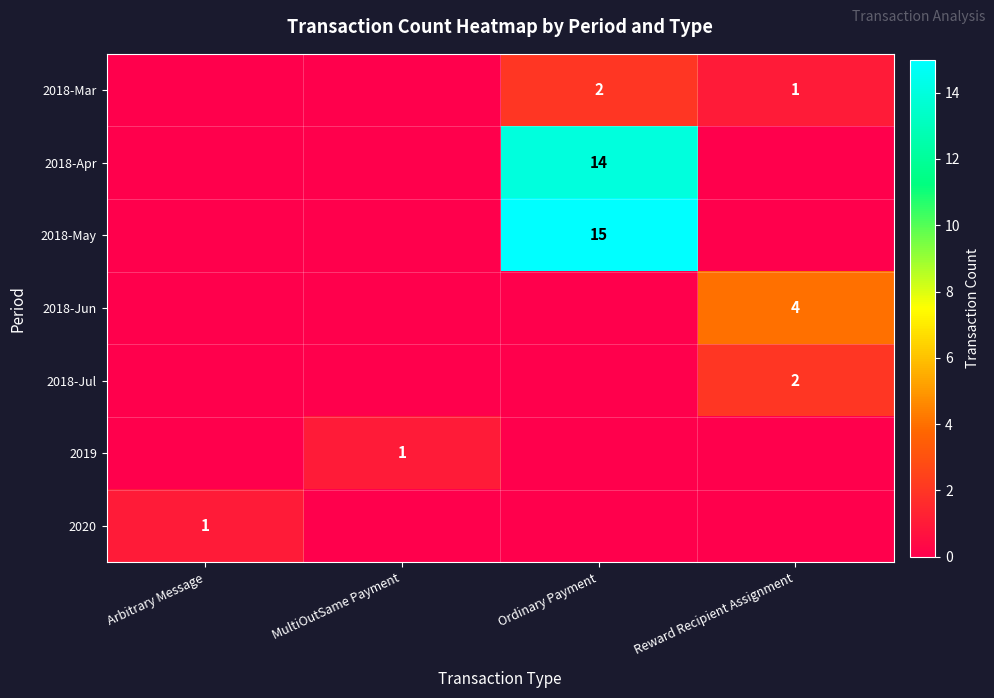

Is it true that 2018-May equals 6 at Ordinary Payment?

False